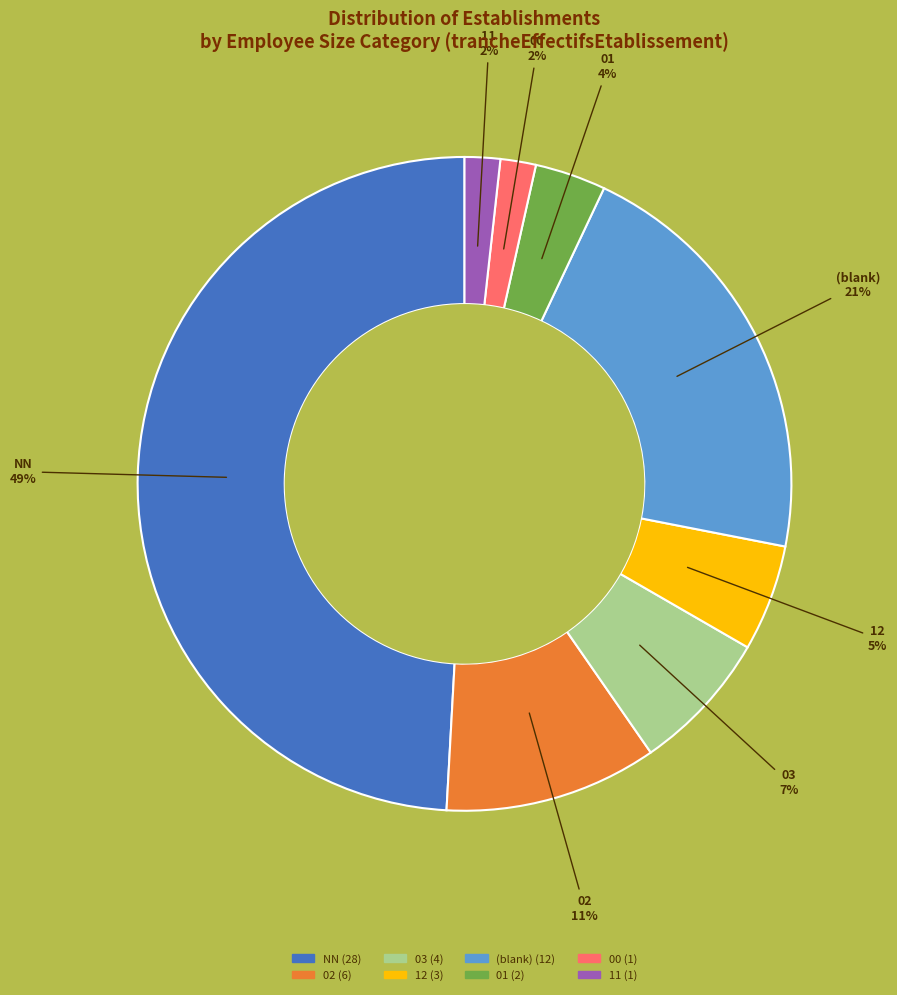

Is there any slice that represents more than half of the pie?

No